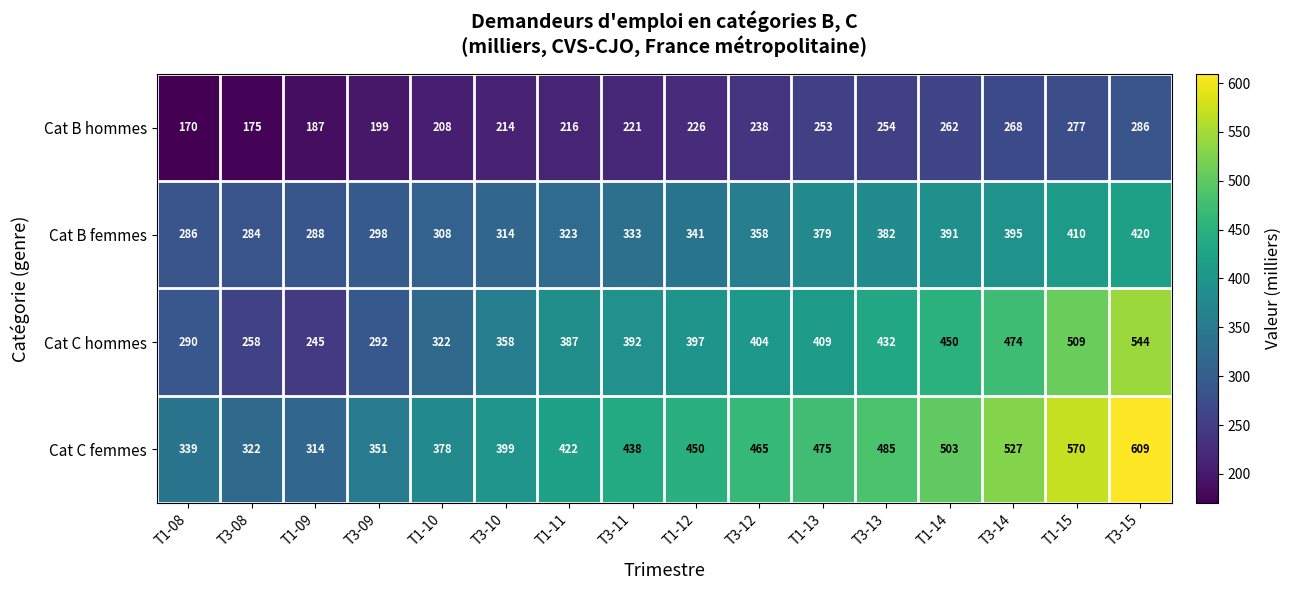

The Cat B hommes series shows 110 at T1-10. True or false?

False